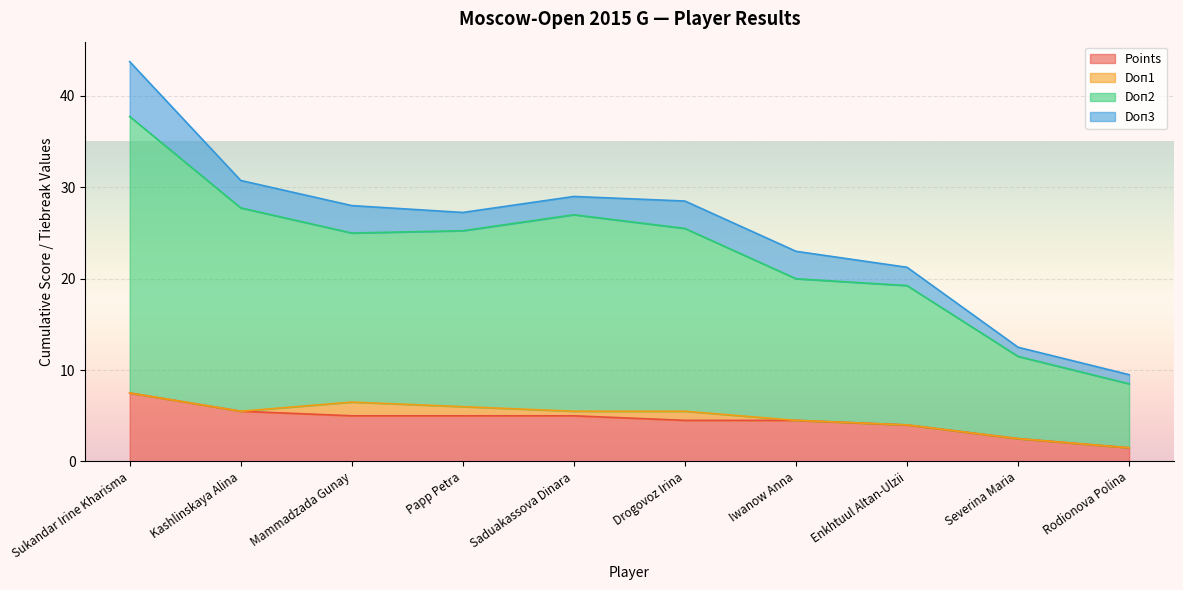

What is the difference between the Points values at Saduakassova Dinara and Enkhtuul Altan-Ulzii?

1.0